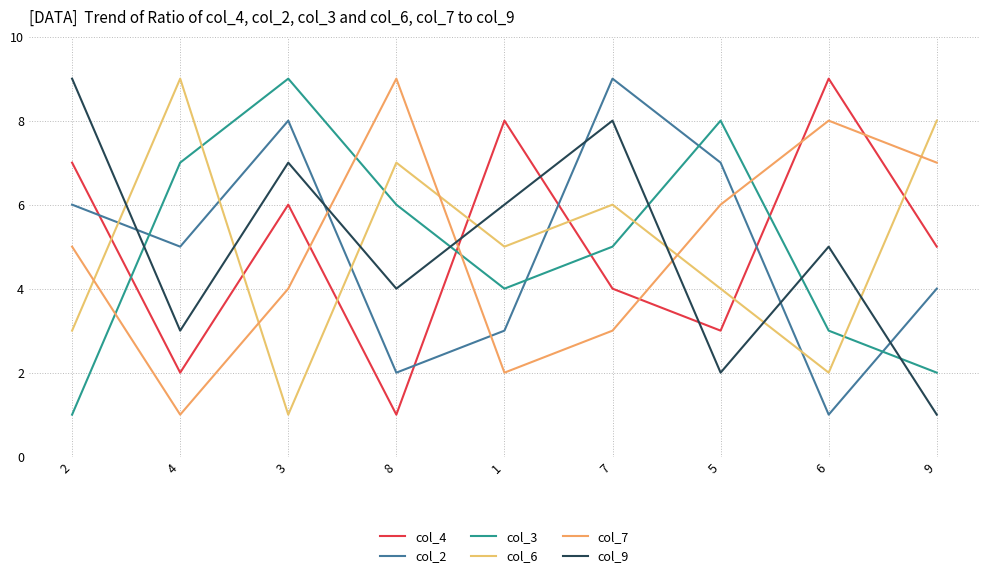

Reading left to right, list all the values displayed in this chart.

col_4: 2=7	4=2	3=6	8=1	1=8	7=4	5=3	6=9	9=5
col_2: 2=6	4=5	3=8	8=2	1=3	7=9	5=7	6=1	9=4
col_3: 2=1	4=7	3=9	8=6	1=4	7=5	5=8	6=3	9=2
col_6: 2=3	4=9	3=1	8=7	1=5	7=6	5=4	6=2	9=8
col_7: 2=5	4=1	3=4	8=9	1=2	7=3	5=6	6=8	9=7
col_9: 2=9	4=3	3=7	8=4	1=6	7=8	5=2	6=5	9=1